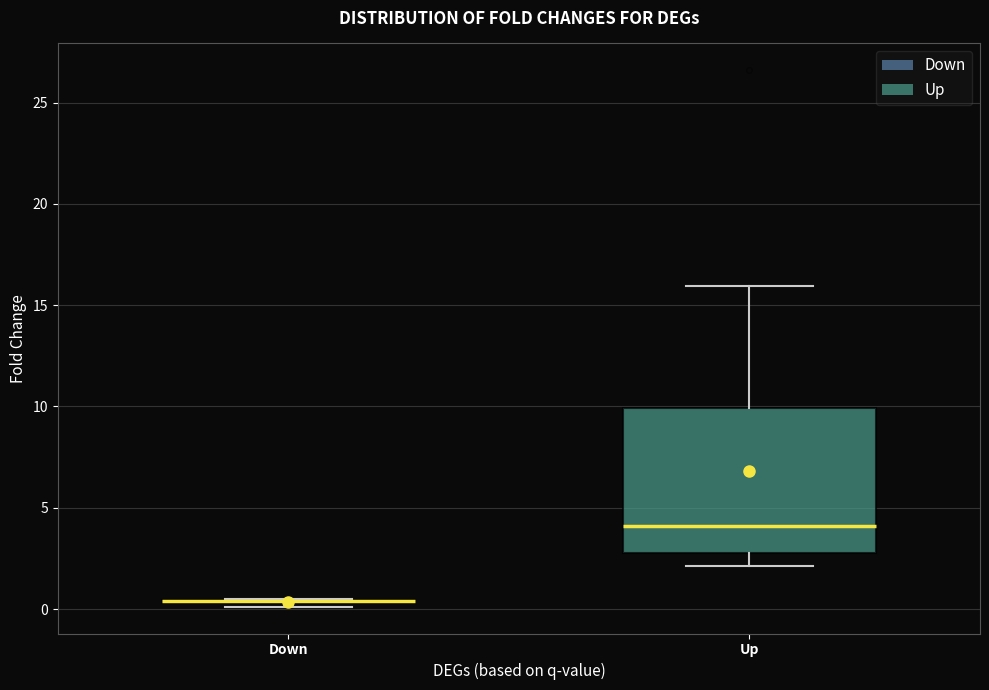

Where does the lower whisker of the box for Up end on the y-axis? The values are not printed on the chart, so give them approximately, as read against the axis.

2.0